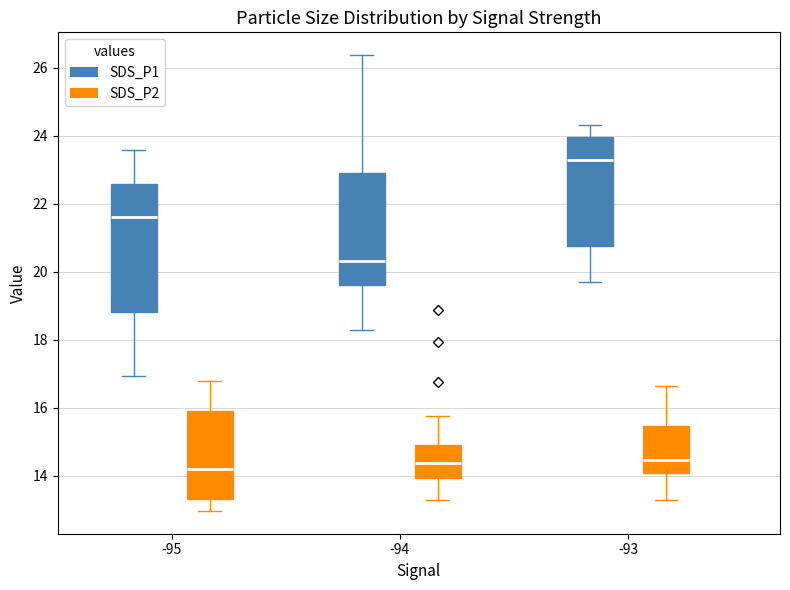

Reading left to right, read every box against the y-axis: the position of its median line, the range the box covers, and the ends of its whiskers. The values are not printed on the chart, so give them approximately, as read against the axis.

-95 (SDS_P1): median 21.6, box 18.8 to 22.6, whiskers 17.0 to 23.6
-95 (SDS_P2): median 14.2, box 13.4 to 16.0, whiskers 13.0 to 16.8
-94 (SDS_P1): median 20.4, box 19.6 to 23.0, whiskers 18.4 to 26.4
-94 (SDS_P2): median 14.4, box 14.0 to 15.0, whiskers 13.4 to 15.8
-93 (SDS_P1): median 23.2, box 20.8 to 24.0, whiskers 19.8 to 24.4
-93 (SDS_P2): median 14.4, box 14.0 to 15.4, whiskers 13.4 to 16.6